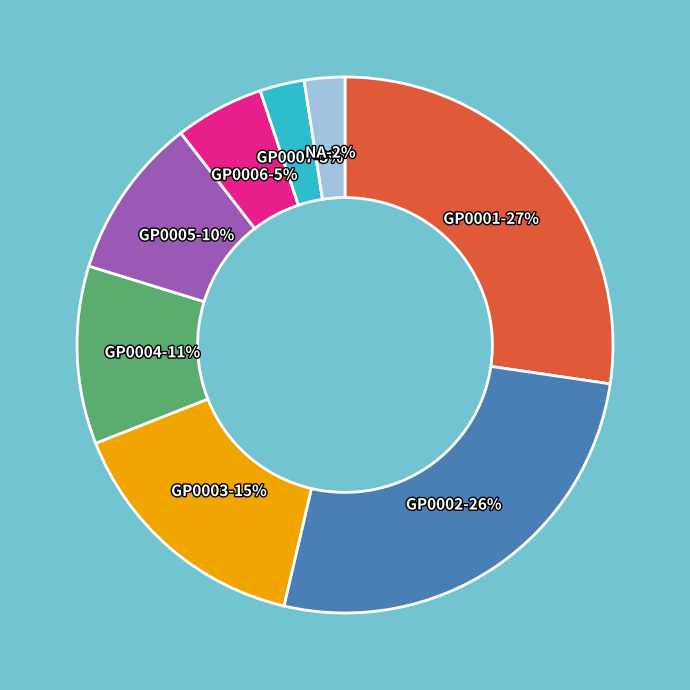

Is there any slice that represents more than half of the pie?

No